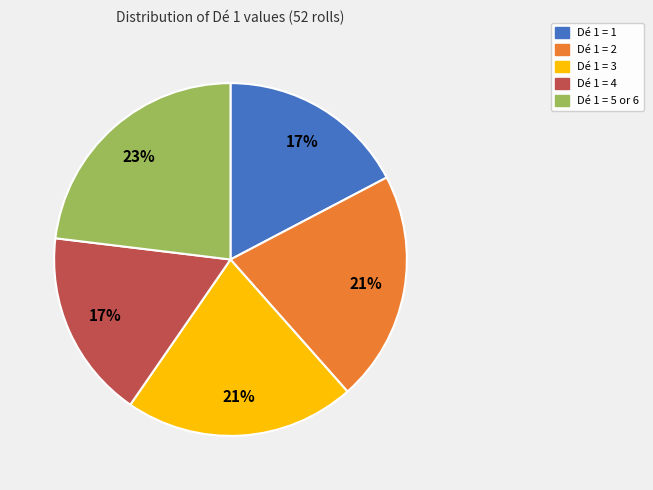

To the nearest percent, what is the average slice percentage?

20%